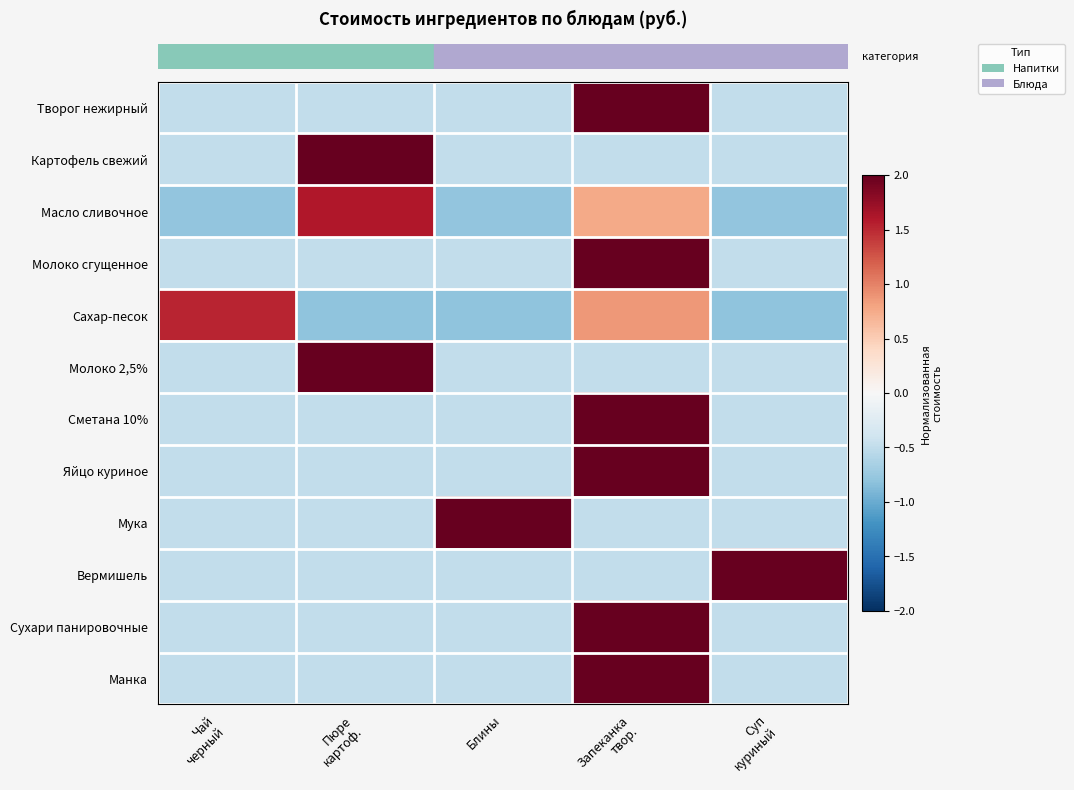

Count the number of data series in this chart.

12